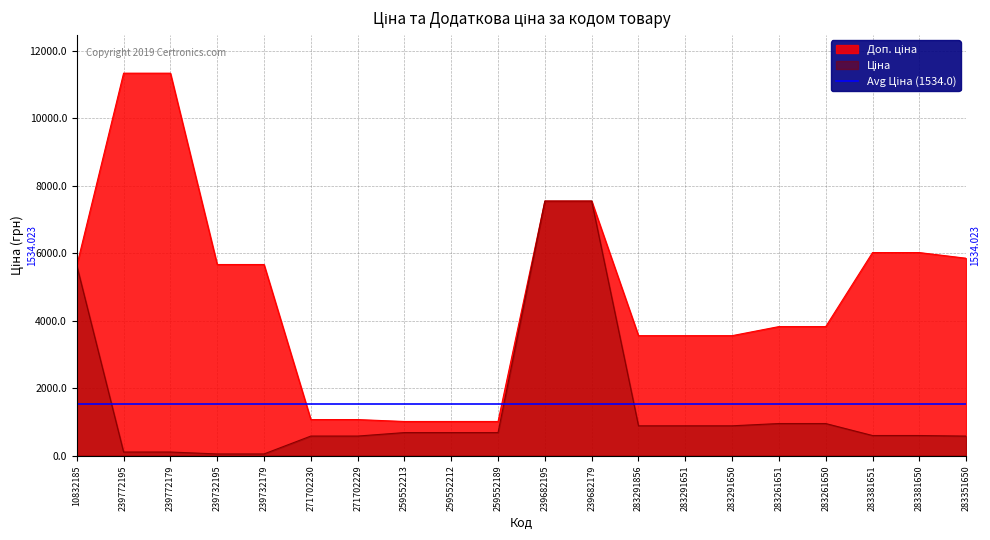

Which category has the lowest value in the Доп. ціна series?

259552213